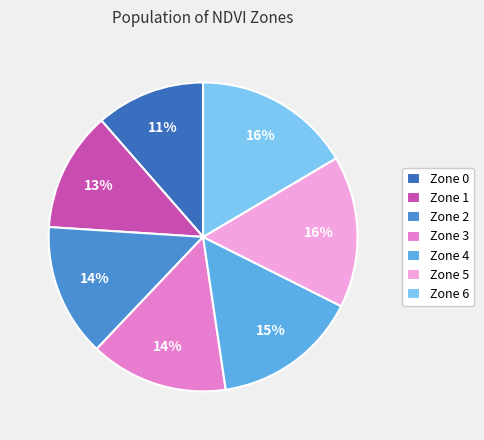

True or false: Zone 3 accounts for 1% of the total.

False